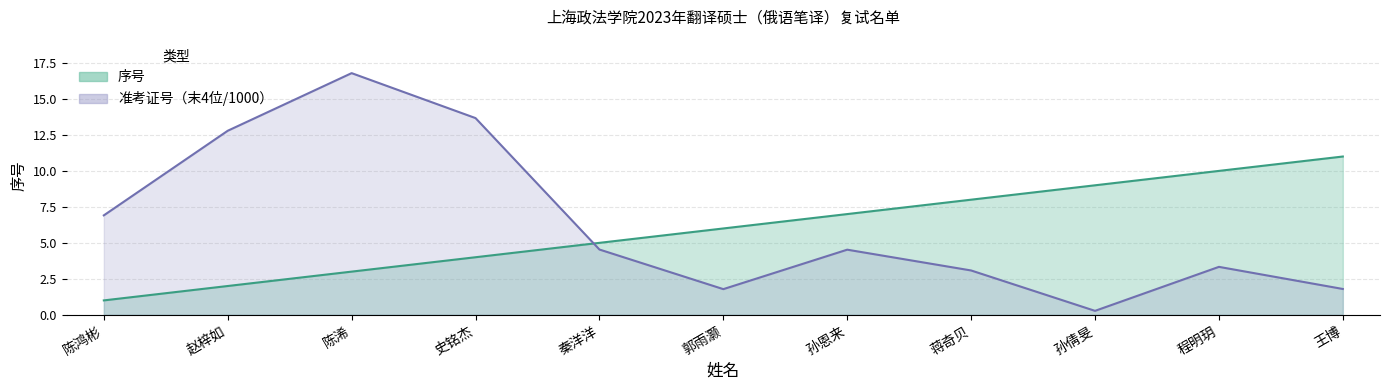

Reading left to right, transcribe all the data shown in this chart.

序号: 陈鸿彬=1.0	赵梓如=2.0	陈浠=3.0	史铭杰=4.0	秦洋洋=5.0	郭雨灏=6.0	孙恩来=7.0	蒋奇贝=8.0	孙倩旻=9.0	程明玥=10.0	王博=11.0
准考证号_scaled: 陈鸿彬=6.9	赵梓如=12.8	陈浠=16.8	史铭杰=13.7	秦洋洋=4.5	郭雨灏=1.8	孙恩来=4.5	蒋奇贝=3.1	孙倩旻=0.3	程明玥=3.3	王博=1.8